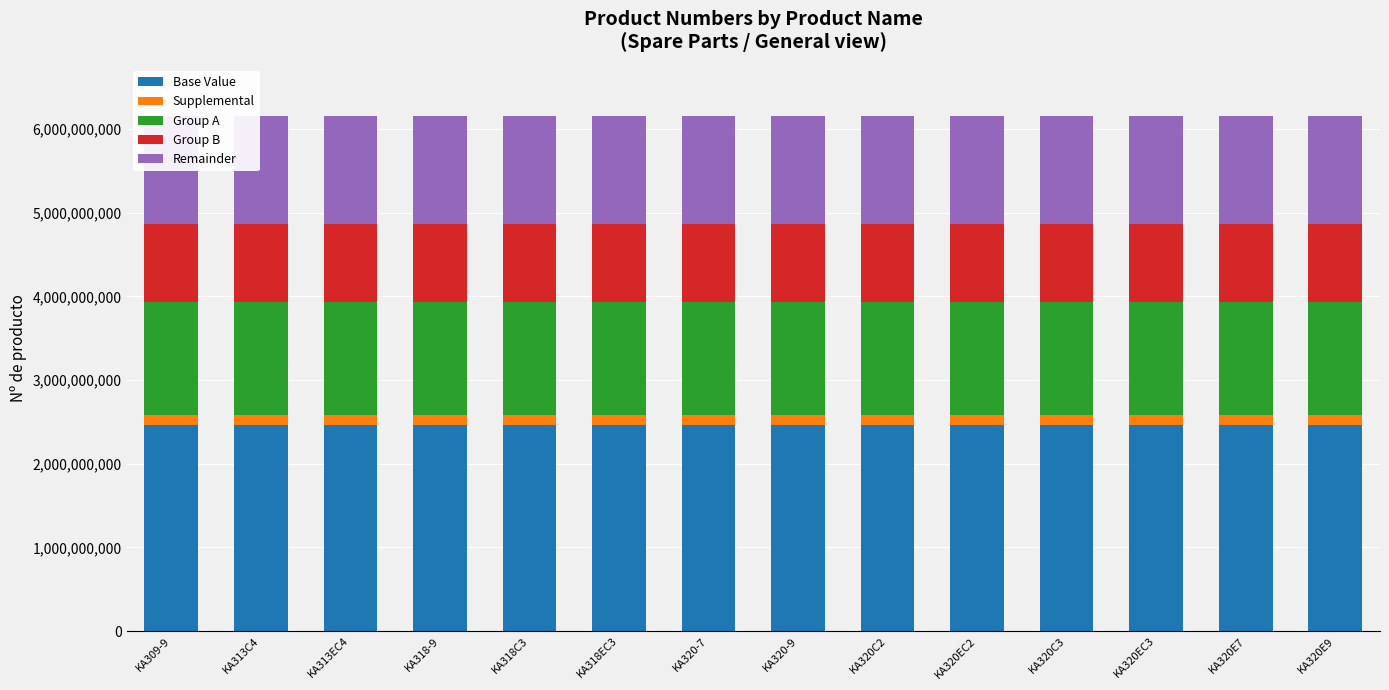

What is the highest value of the Base Value series?

2460681952